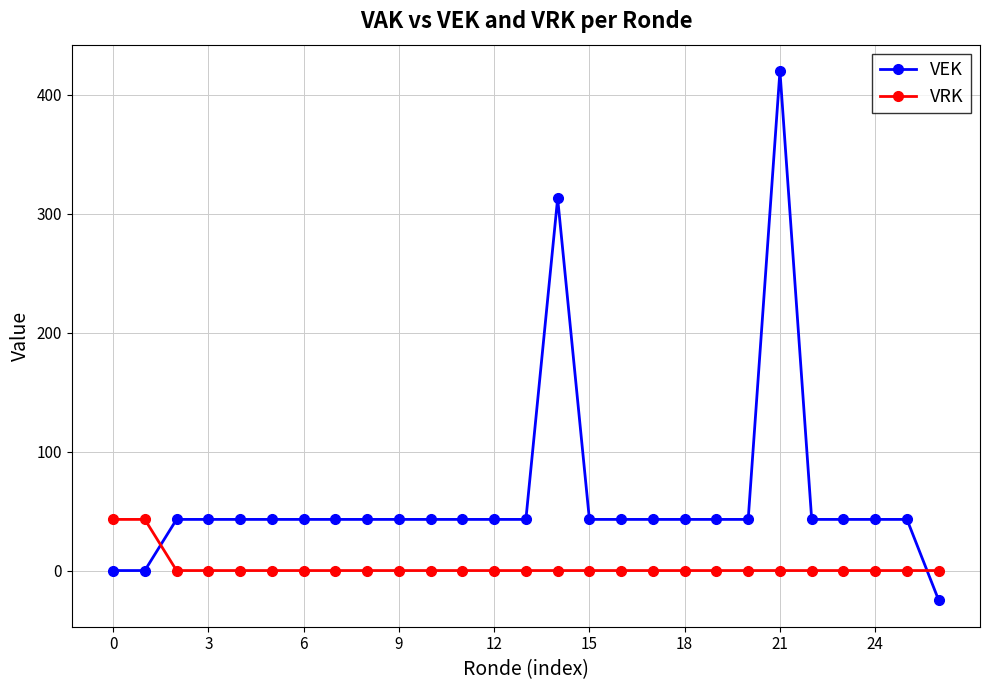

Rank the series by their maximum value, from highest to lowest.

VEK, VRK